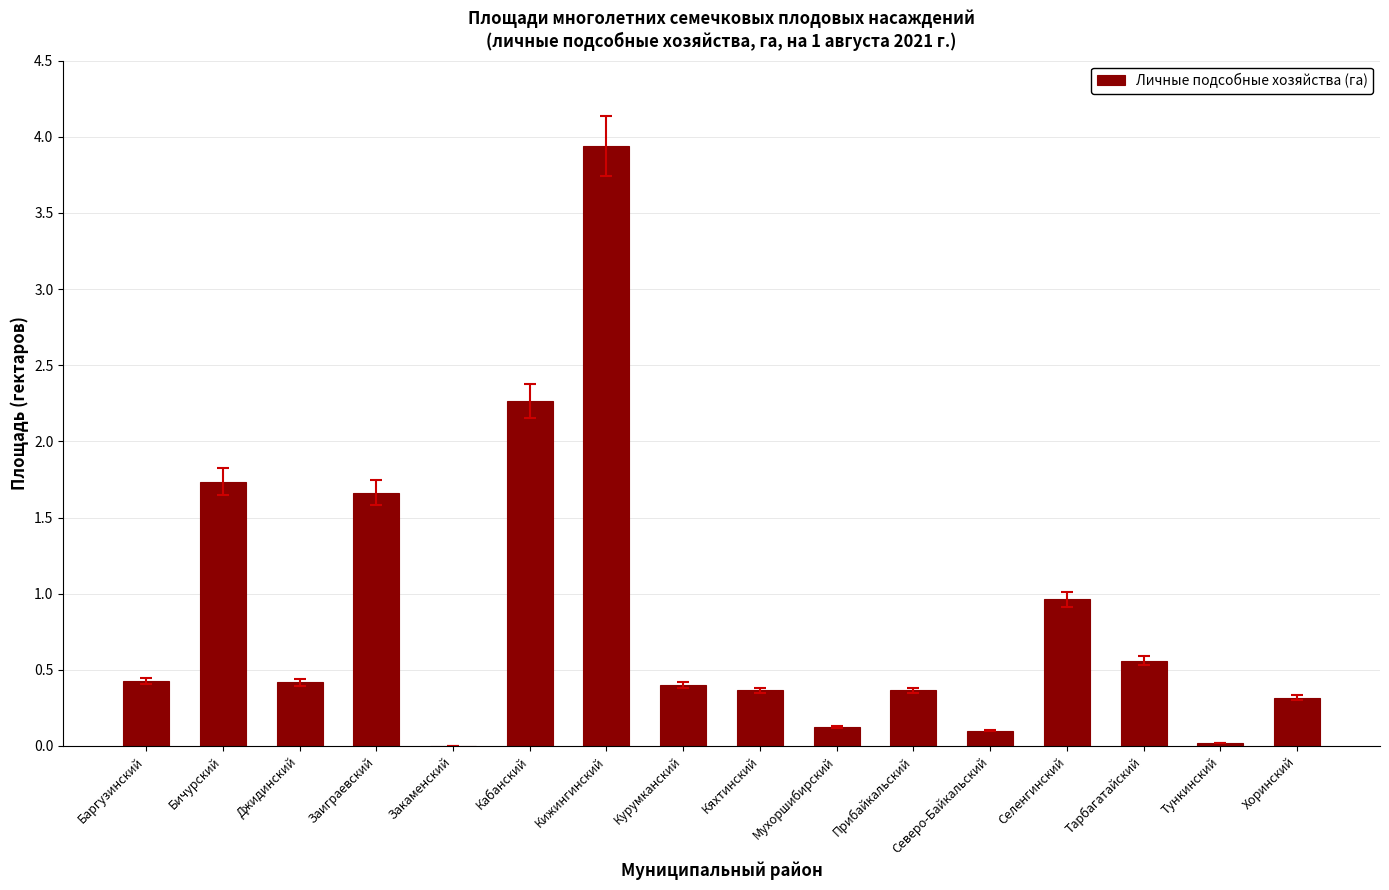

At which category does the chart reach its peak across all series?

Кижингинский